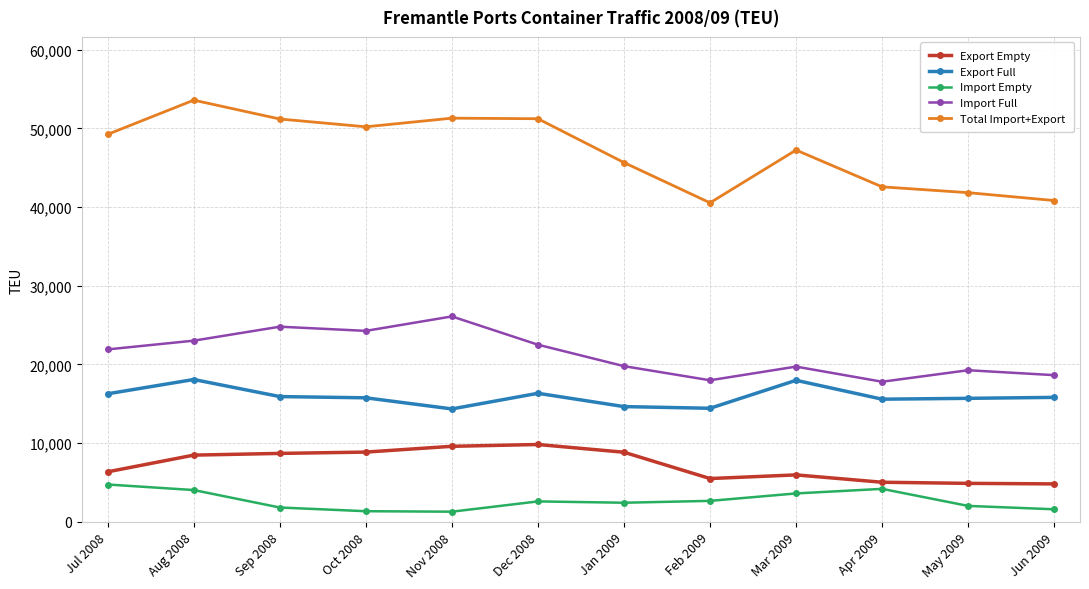

In Export Empty, how many points are higher than both neighbors (excluding endpoints)?

2